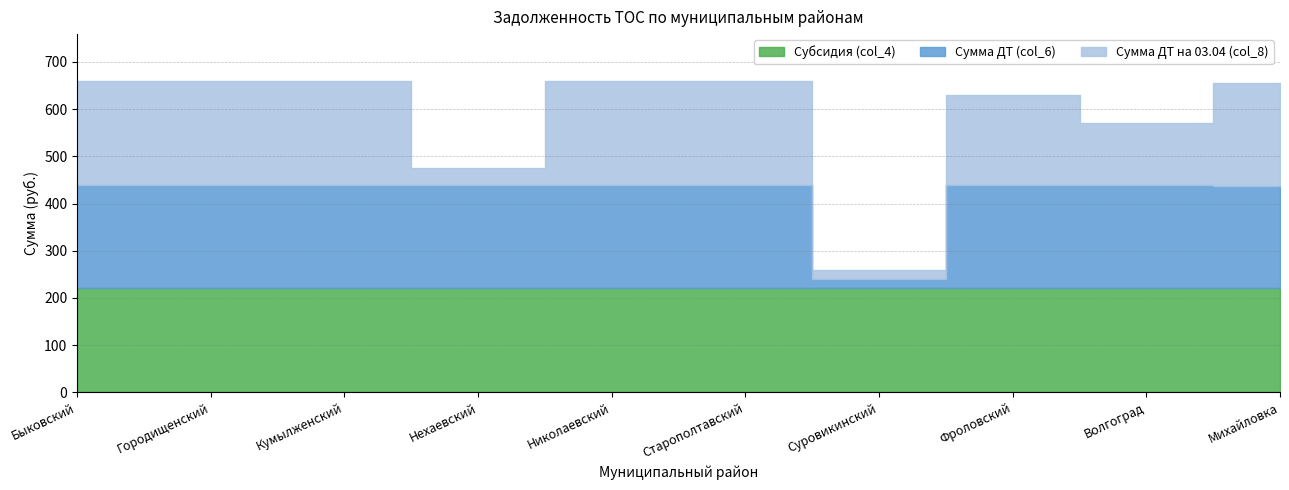

The value of Субсидия (col_4) at Фроловский is 344.2. True or false?

False